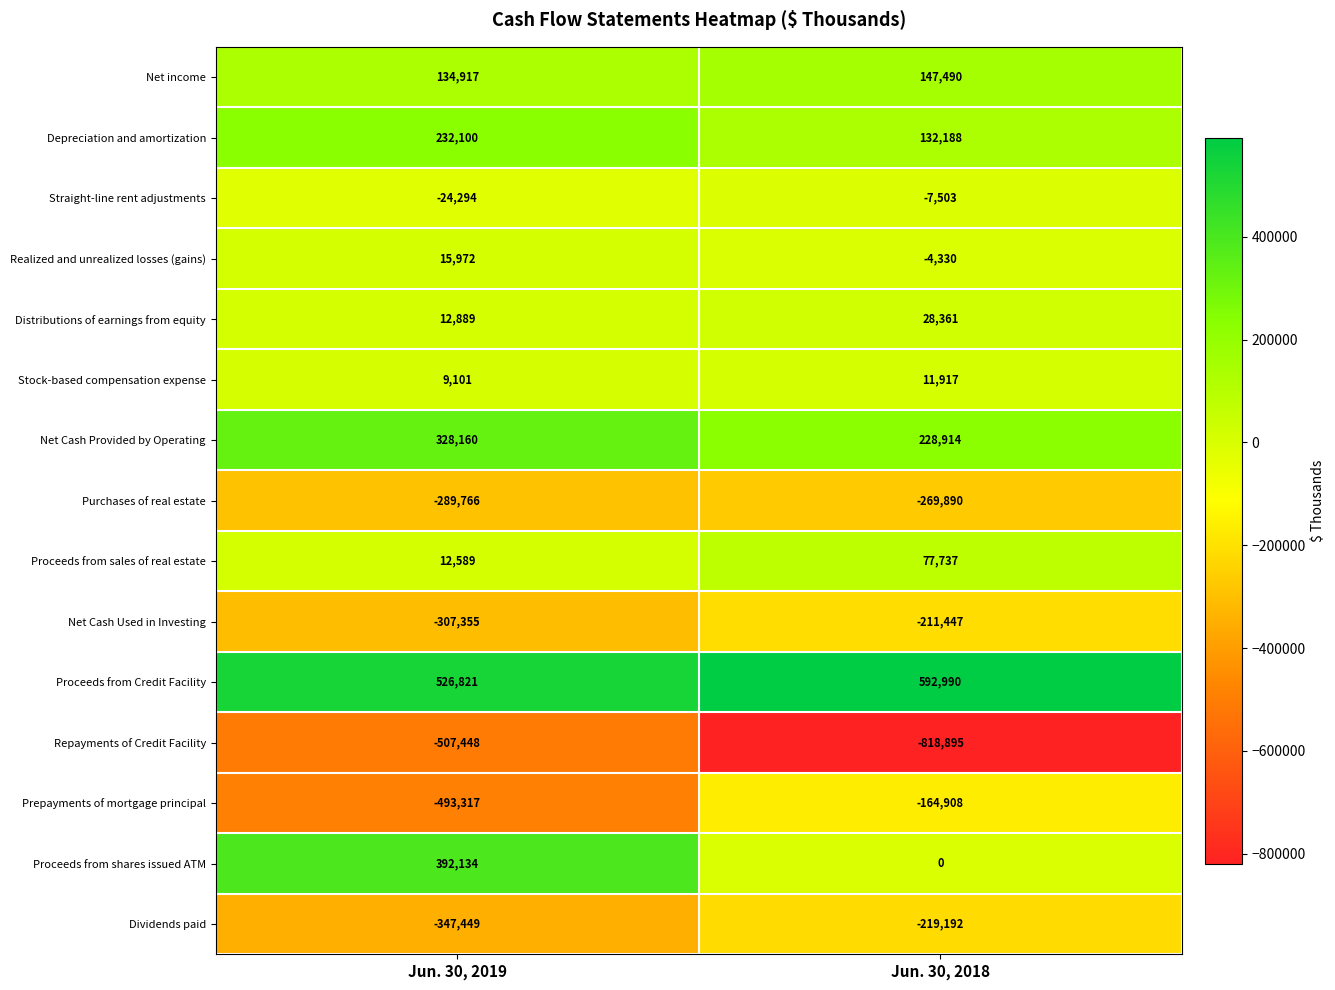

Which series has the largest total across all categories?

Proceeds from Credit Facility